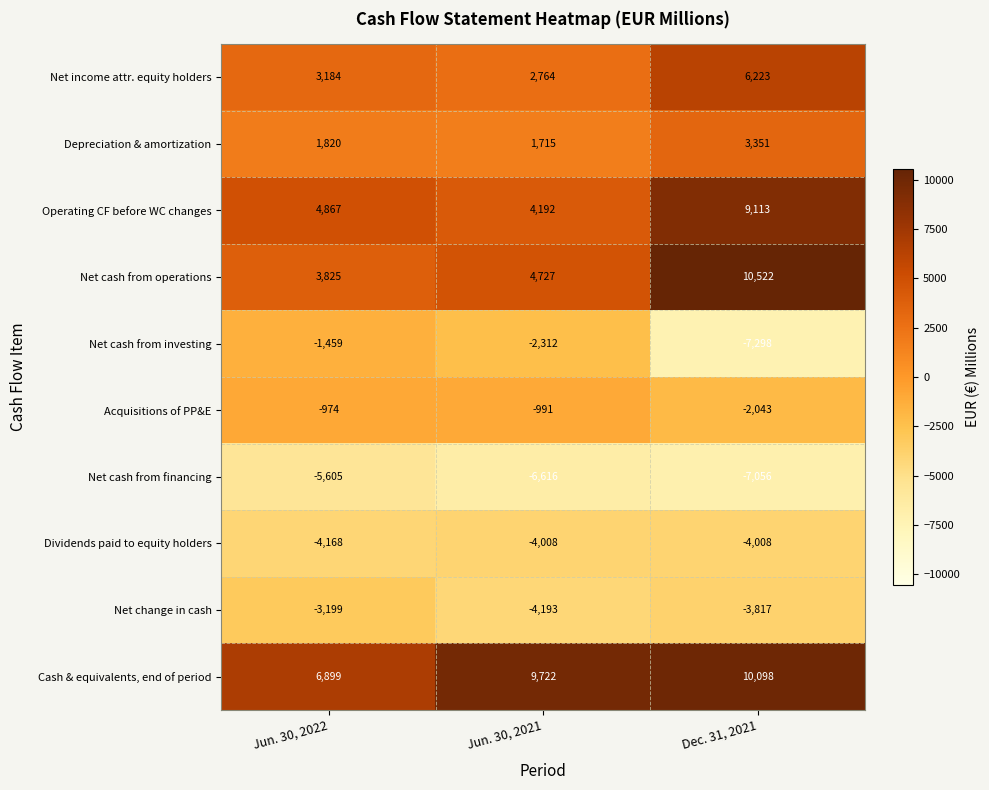

Rank the series at Dec. 31, 2021 from highest to lowest value.

Net cash from operations, Cash & equivalents, end of period, Operating CF before WC changes, Net income attr. equity holders, Depreciation & amortization, Acquisitions of PP&E, Net change in cash, Dividends paid to equity holders, Net cash from financing, Net cash from investing